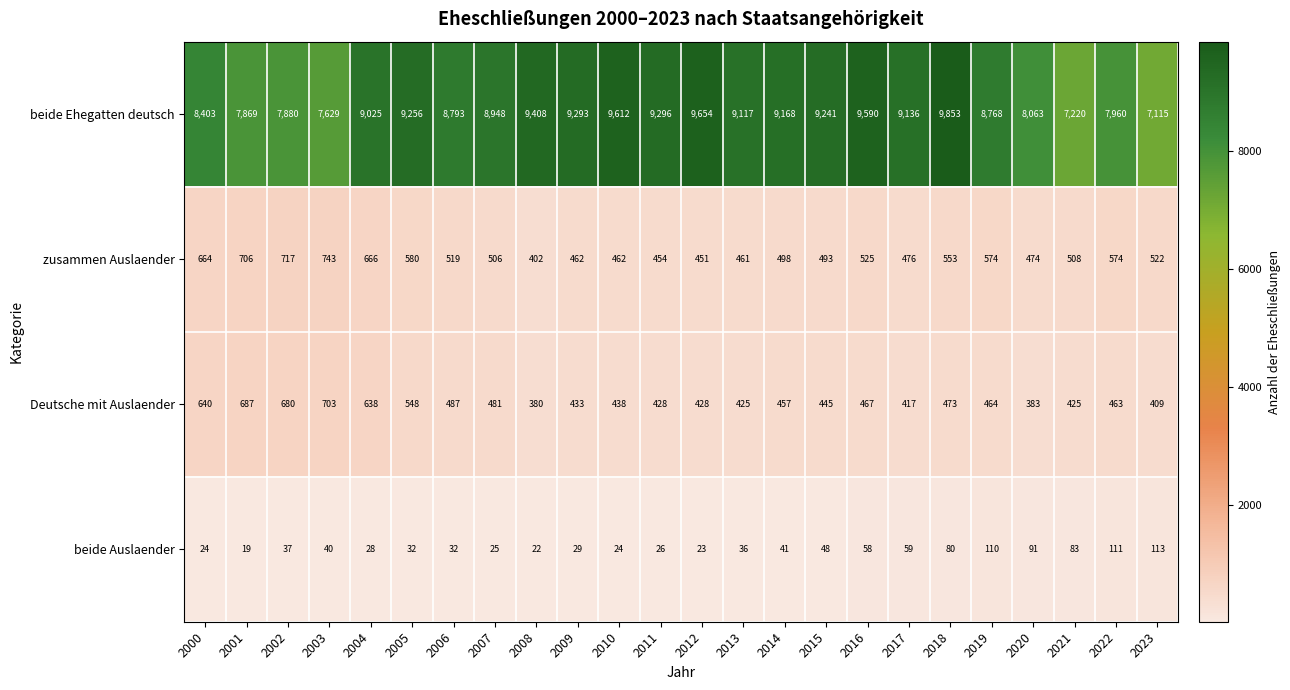

How many series are shown in this chart?

4